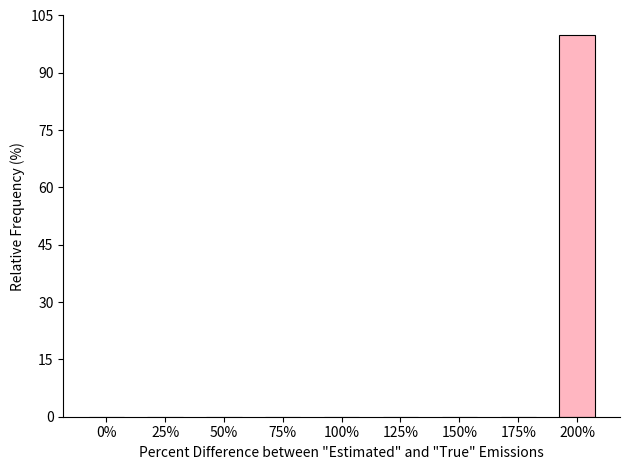

True or false: the data shows -34 at 75%.

False